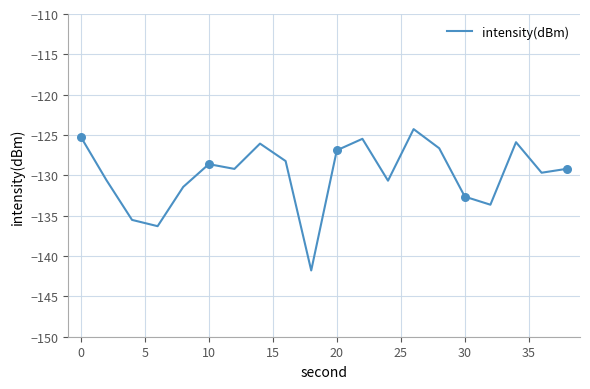

What is the difference between the maximum and minimum values?

17.5